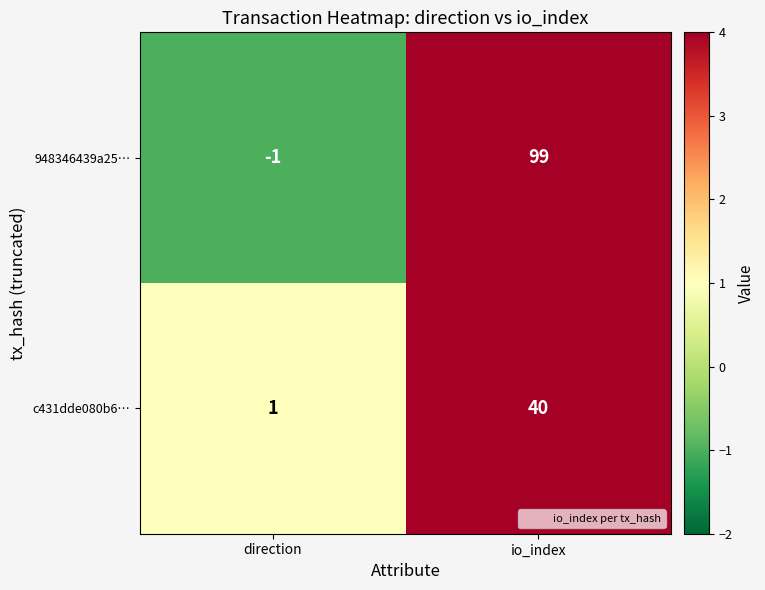

List the series in order of their overall mean, highest first.

948346439a25…, c431dde080b6…